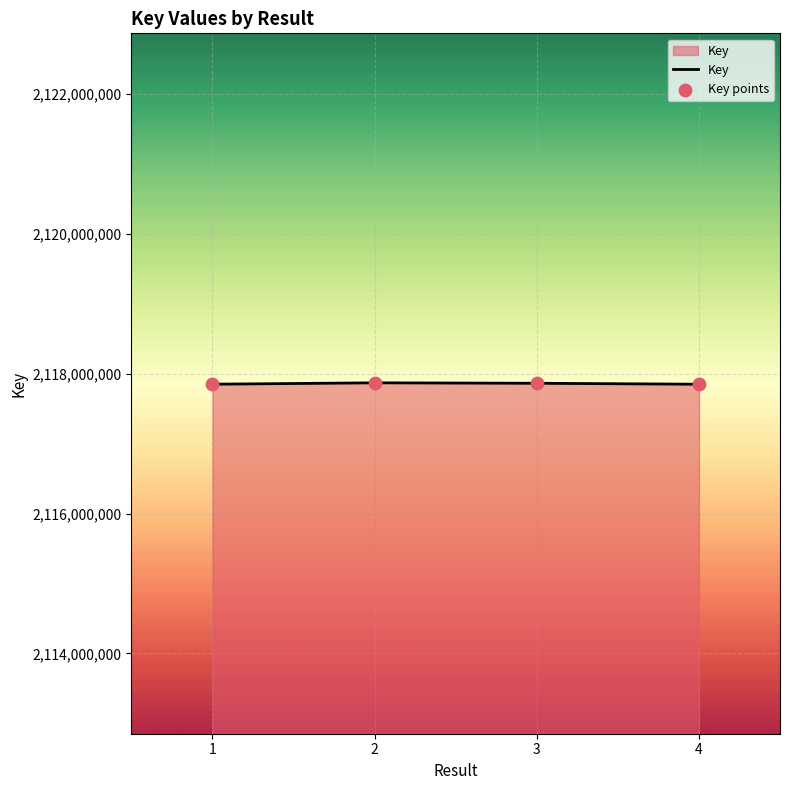

Approximately how many times larger is the value at 4 compared to 3?

1.0